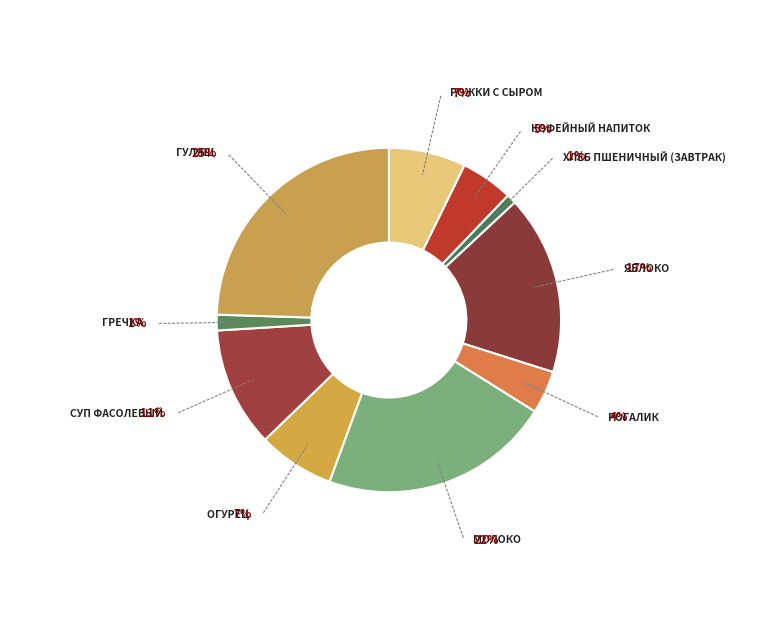

Which slice is the smallest?

хлеб пшеничный (завтрак)